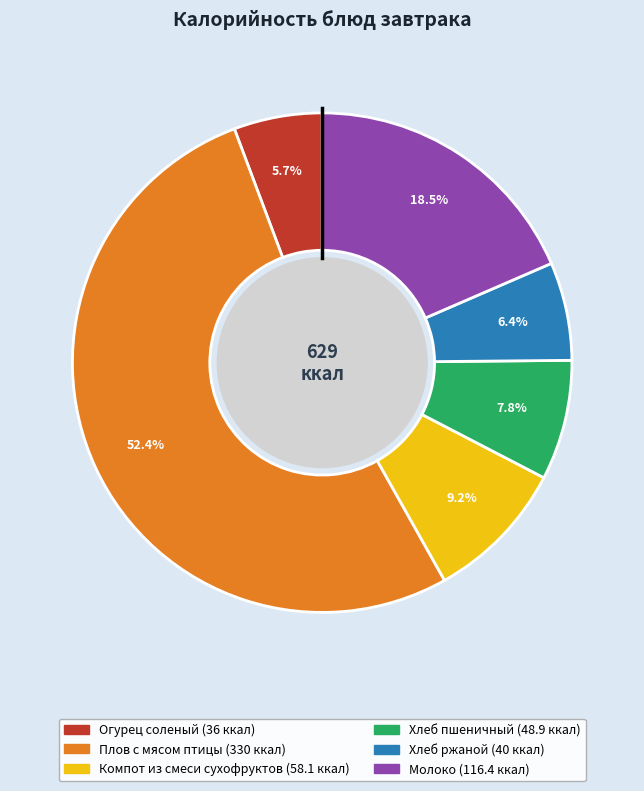

Which slice is the smallest?

Огурец соленый